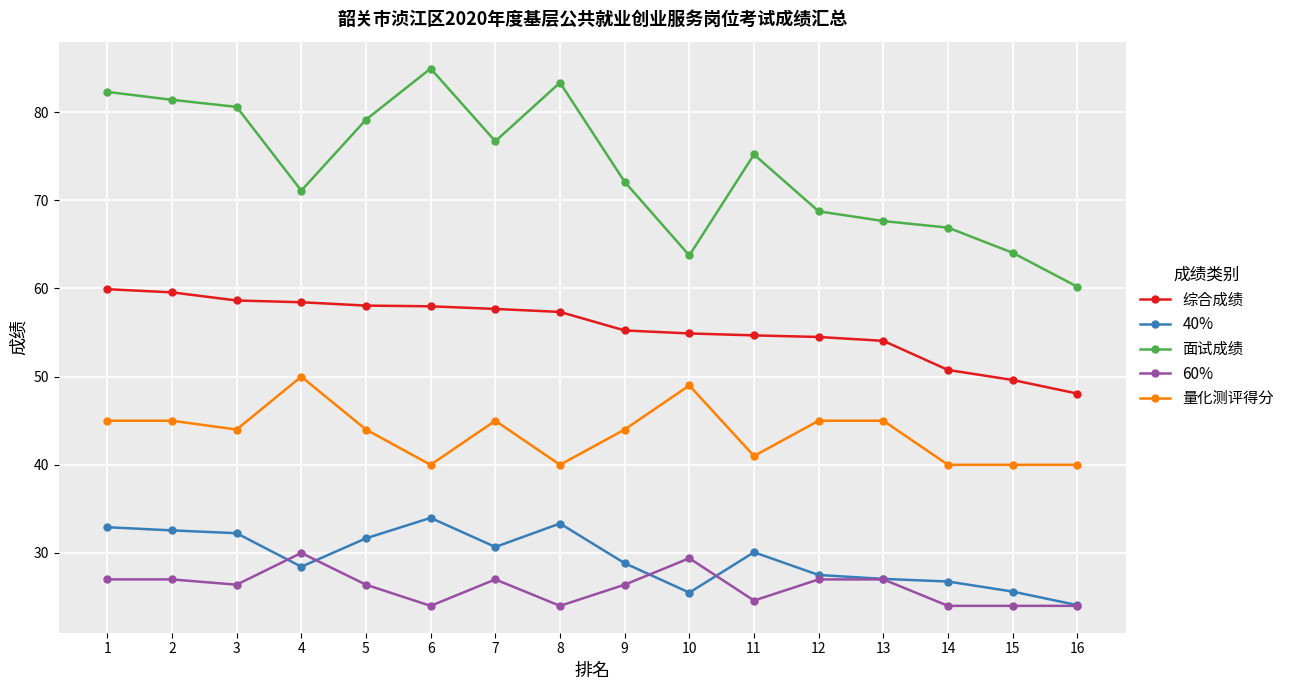

The 40% series shows 44.3 at 9. True or false?

False